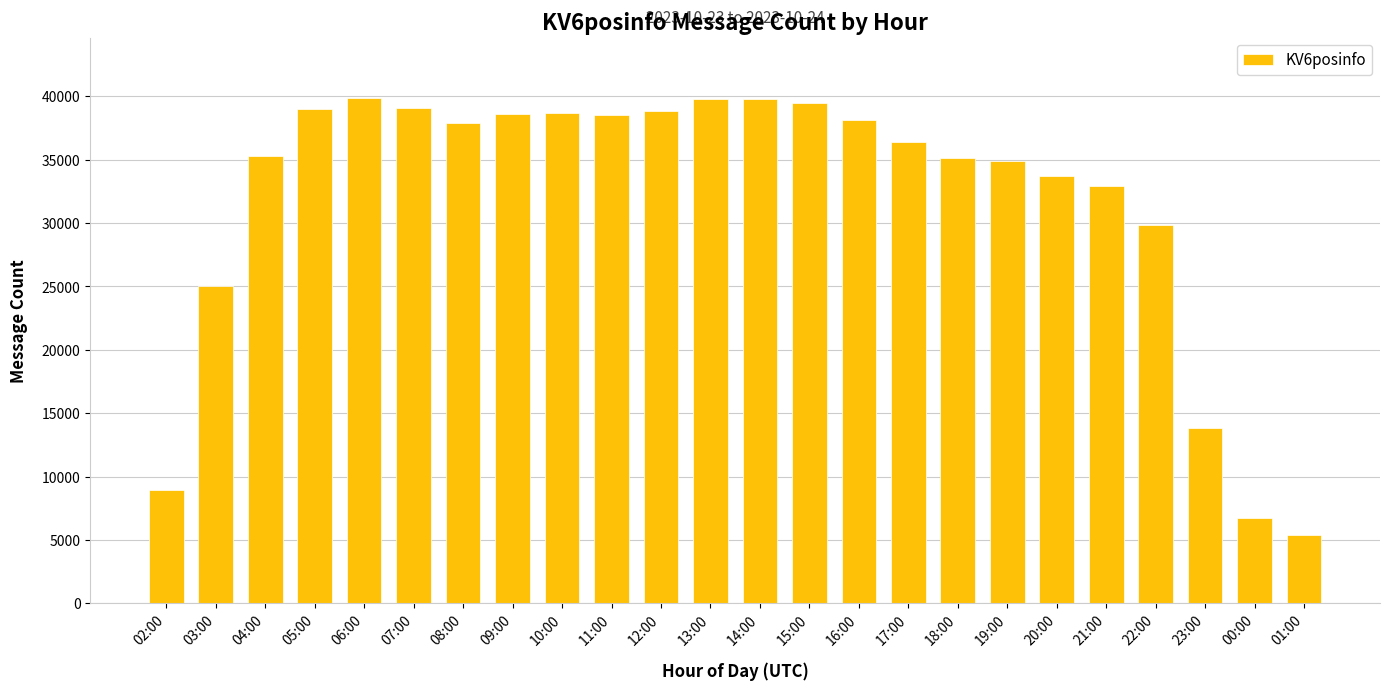

What is the sum of all values?

765879